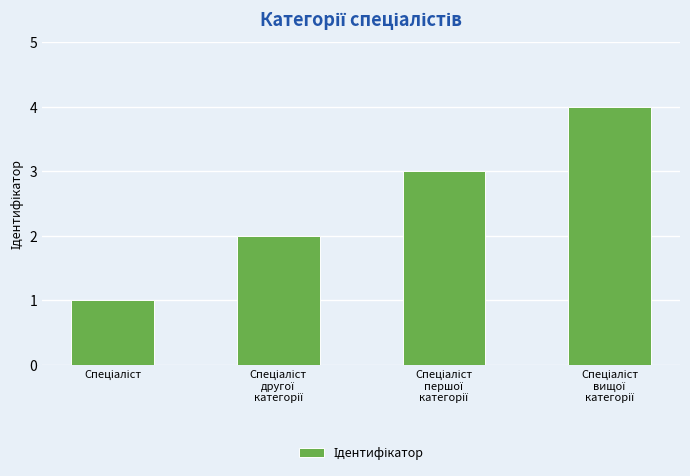

What is the greatest value displayed?

4